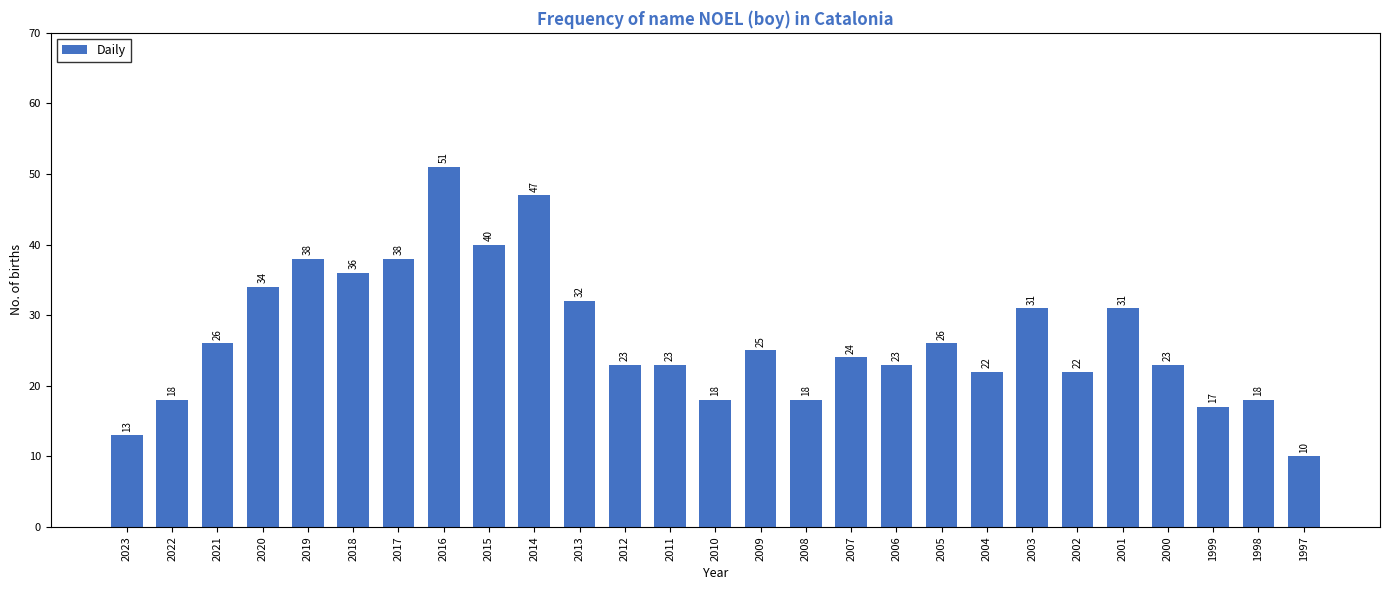

Reading left to right, extract all data points from this chart.

13	18	26	34	38	36	38	51	40	47	32	23	23	18	25	18	24	23	26	22	31	22	31	23	17	18	10